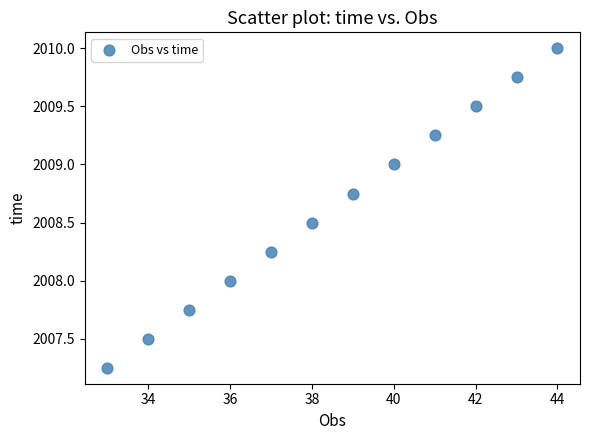

What is the range of X values (max minus min)?

11.0